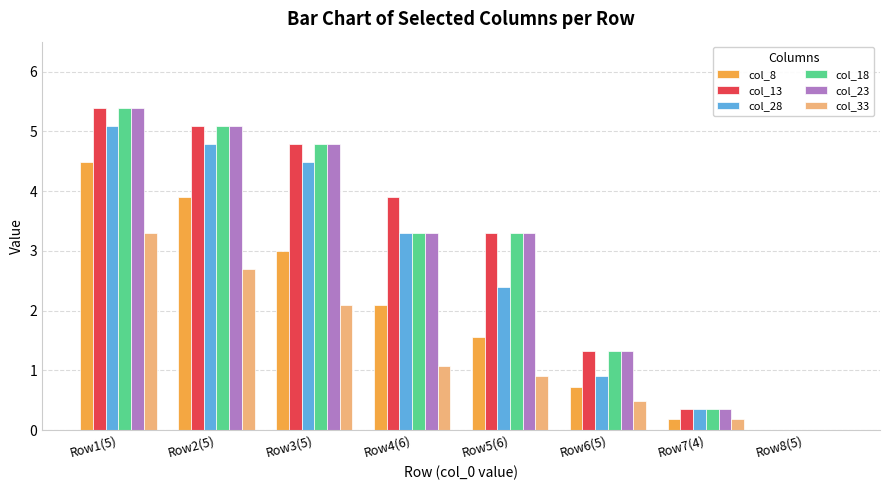

Which category has the highest value in the col_33 series?

Row1(5)